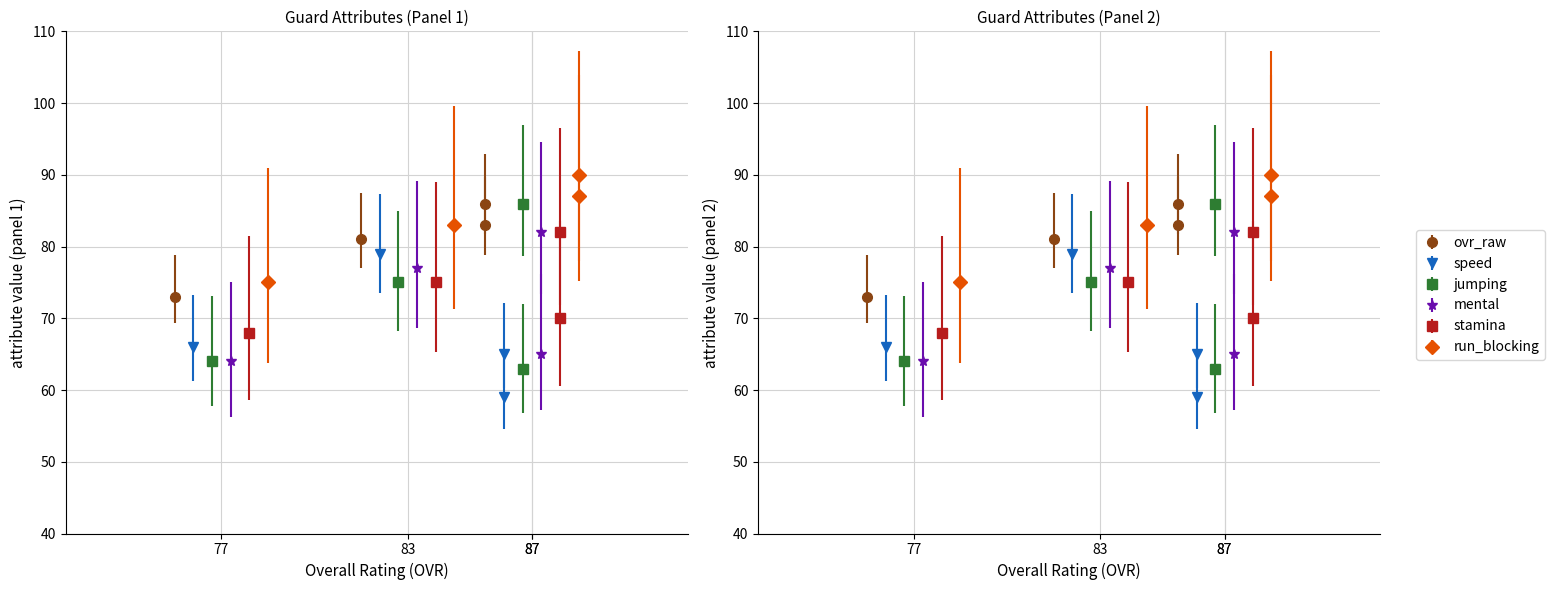

How many series are shown in this chart?

6